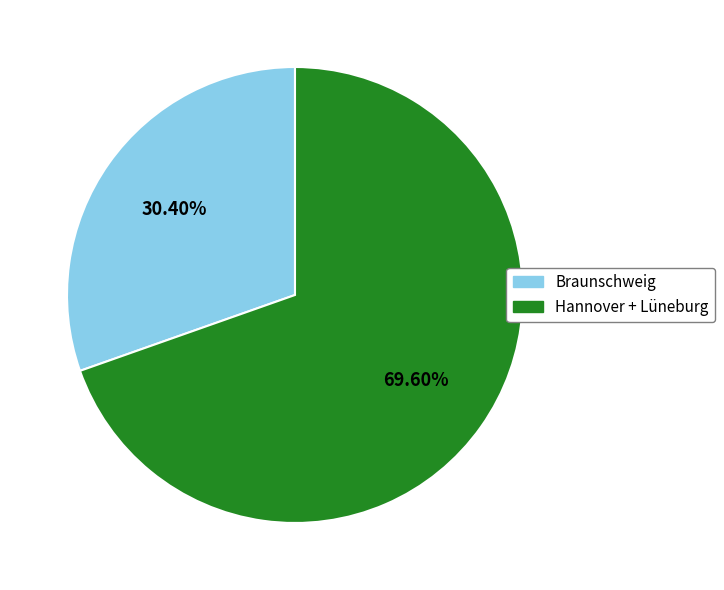

Is there any slice that represents more than half of the pie?

Yes